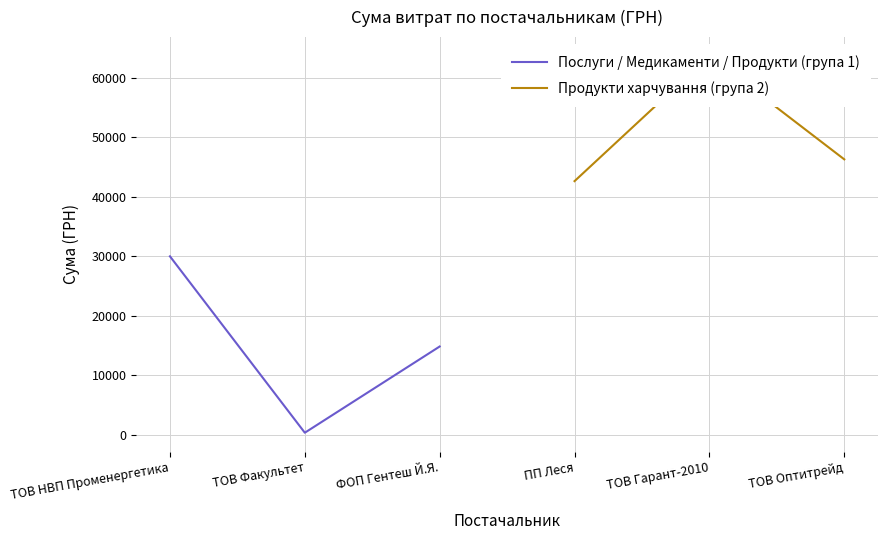

At which label does Послуги / Медикаменти / Продукти (група 1) first exceed 14858?

ТОВ НВП Променергетика